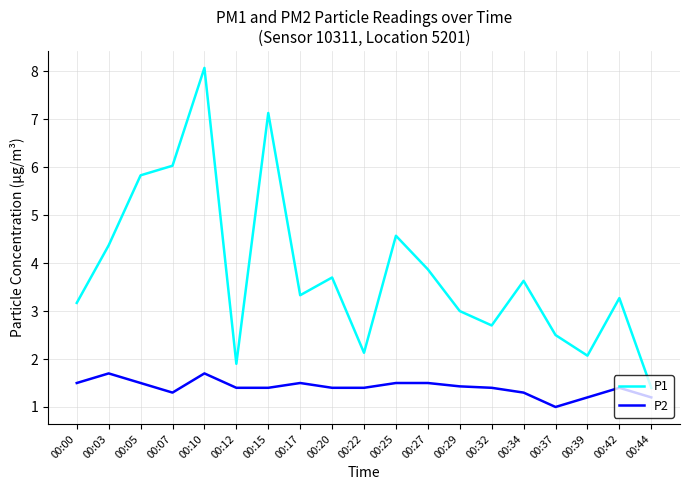

Count the number of categories in the chart.

19